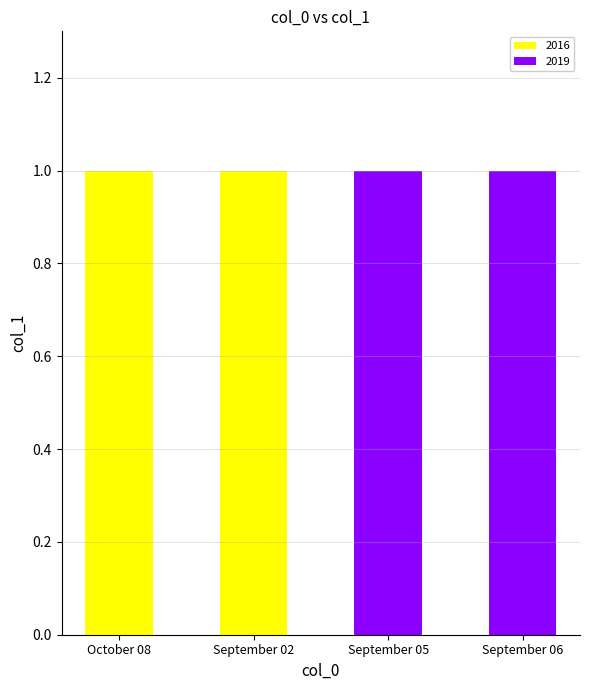

The value of 2016 at September 05 is 0. True or false?

True